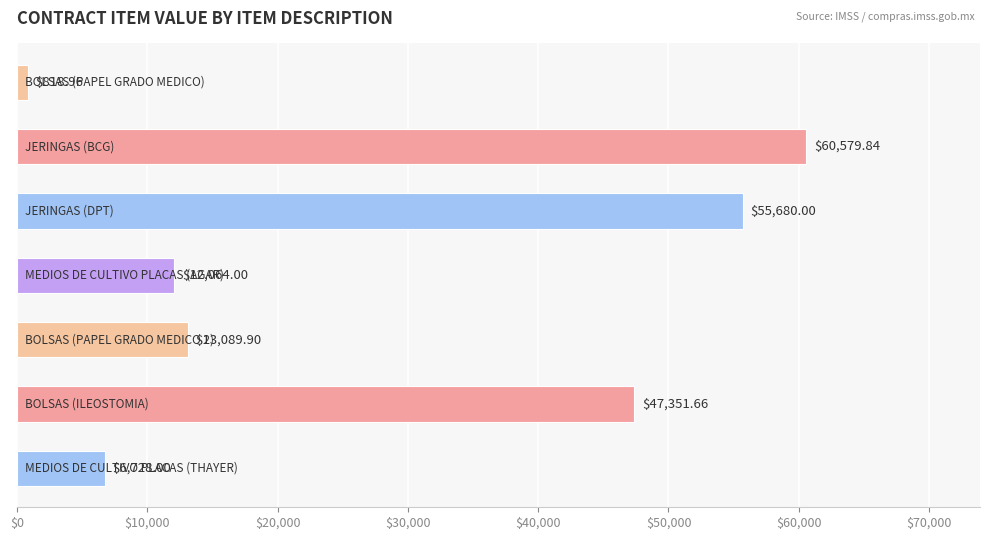

What is the difference between the maximum and minimum values?

59760.9